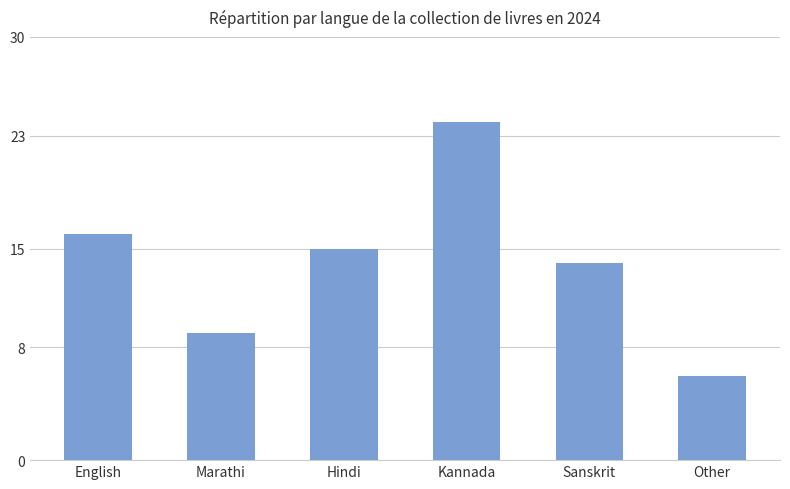

Which has a higher value, Sanskrit or English?

English